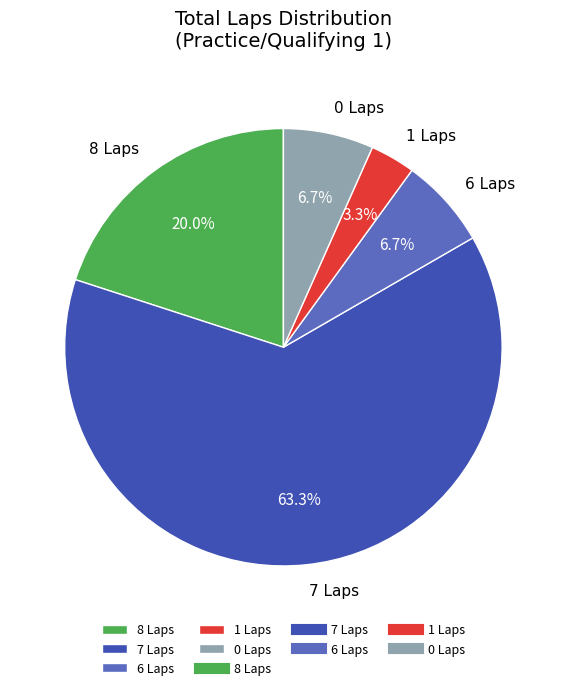

How much of the chart is everything except 0 Laps?

93.3%